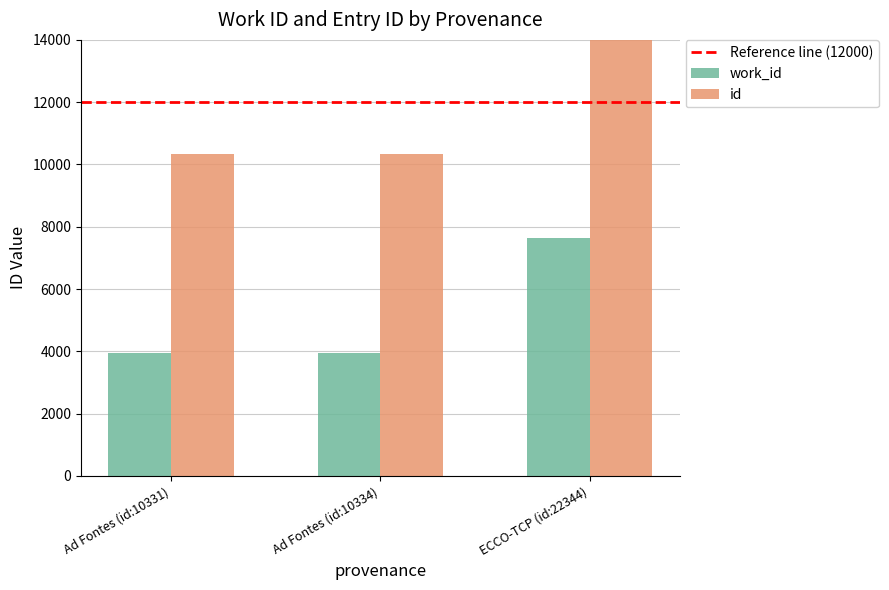

Reading right to left, transcribe all the data shown in this chart.

work_id: 7622	3953	3953
id: 22344	10334	10331